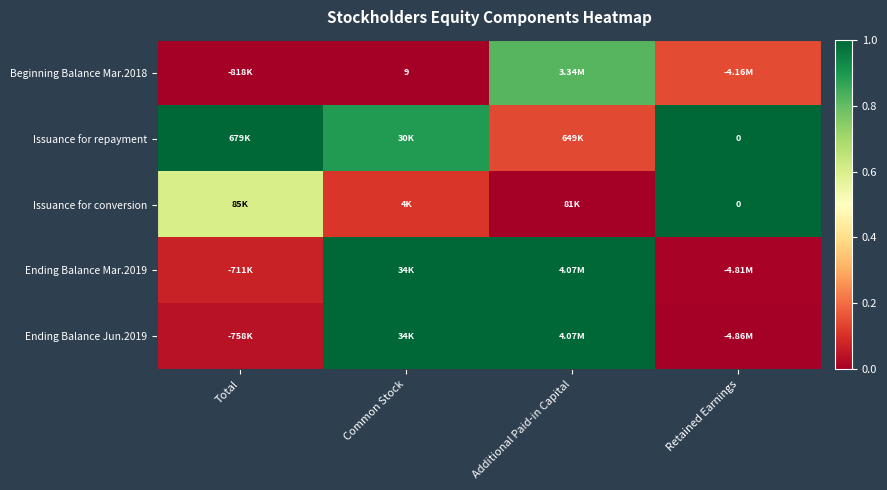

The Issuance for conversion series shows 0.6 at Total. True or false?

True